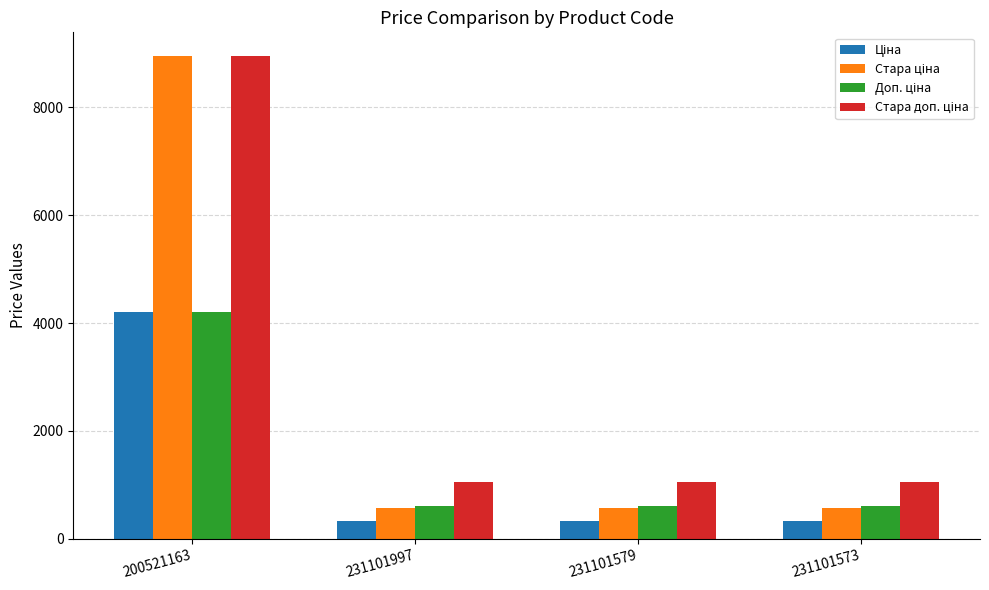

What is the spread (max minus min) of values at 231101573?

722.8